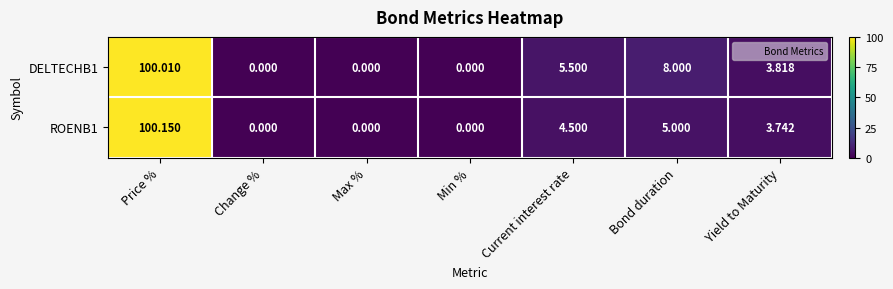

What is the greatest value displayed?

100.2